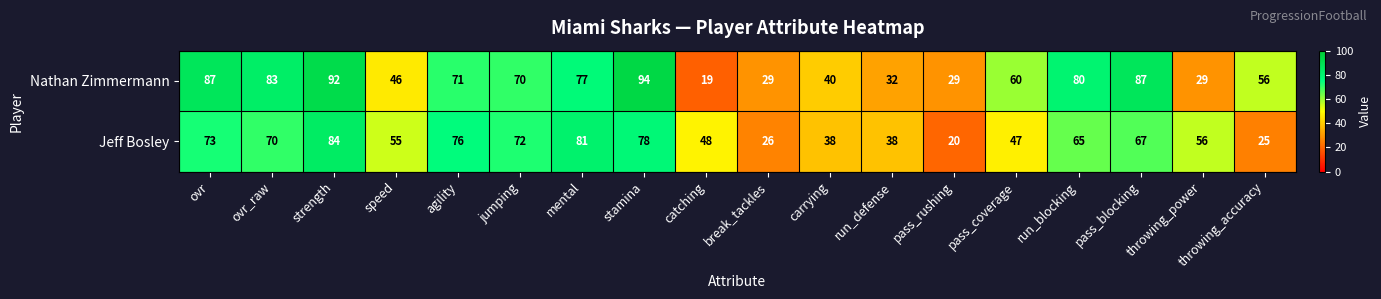

Which category has the highest value across all series?

stamina